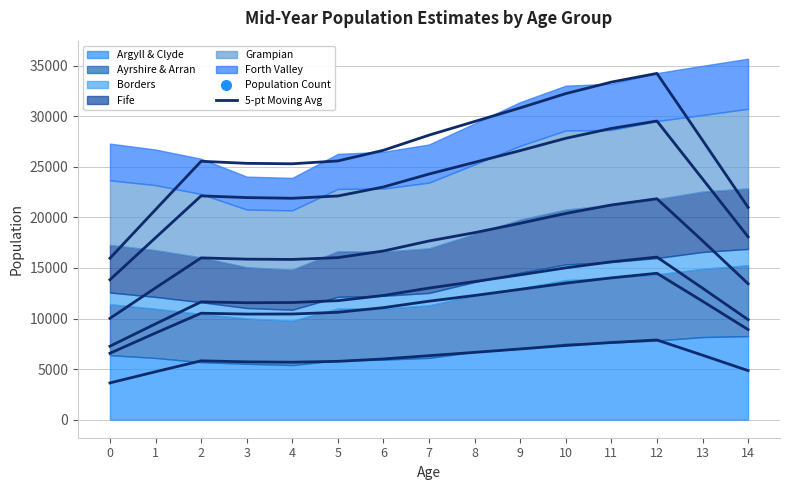

True or false: Ayrshire & Arran (avg) and Fife (avg) cross at least once.

False